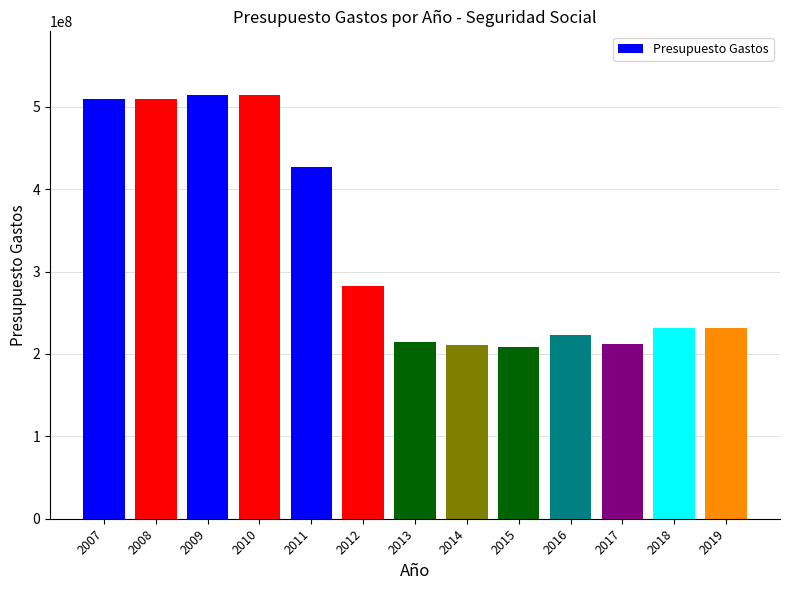

What is the value of the 10th bar from the left?

223618520